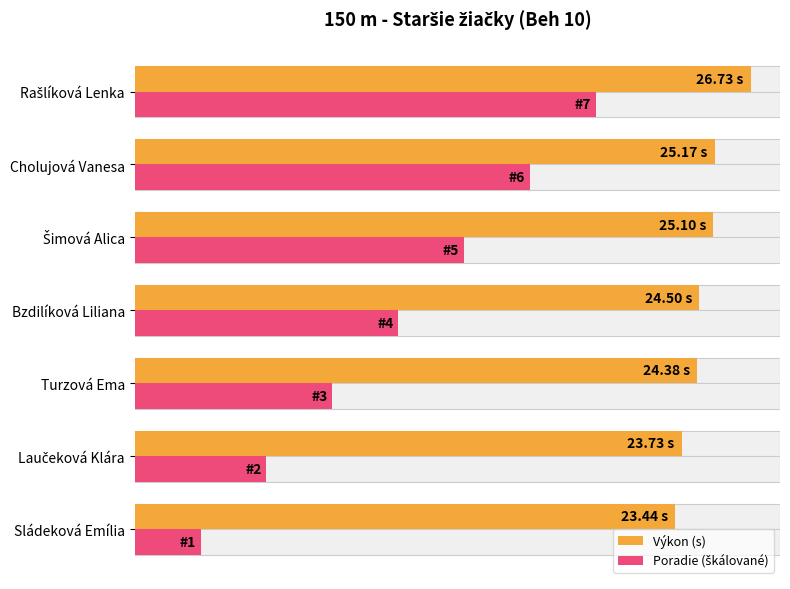

Is it true that Výkon (s) equals 13.9 at Cholujová Vanesa?

False